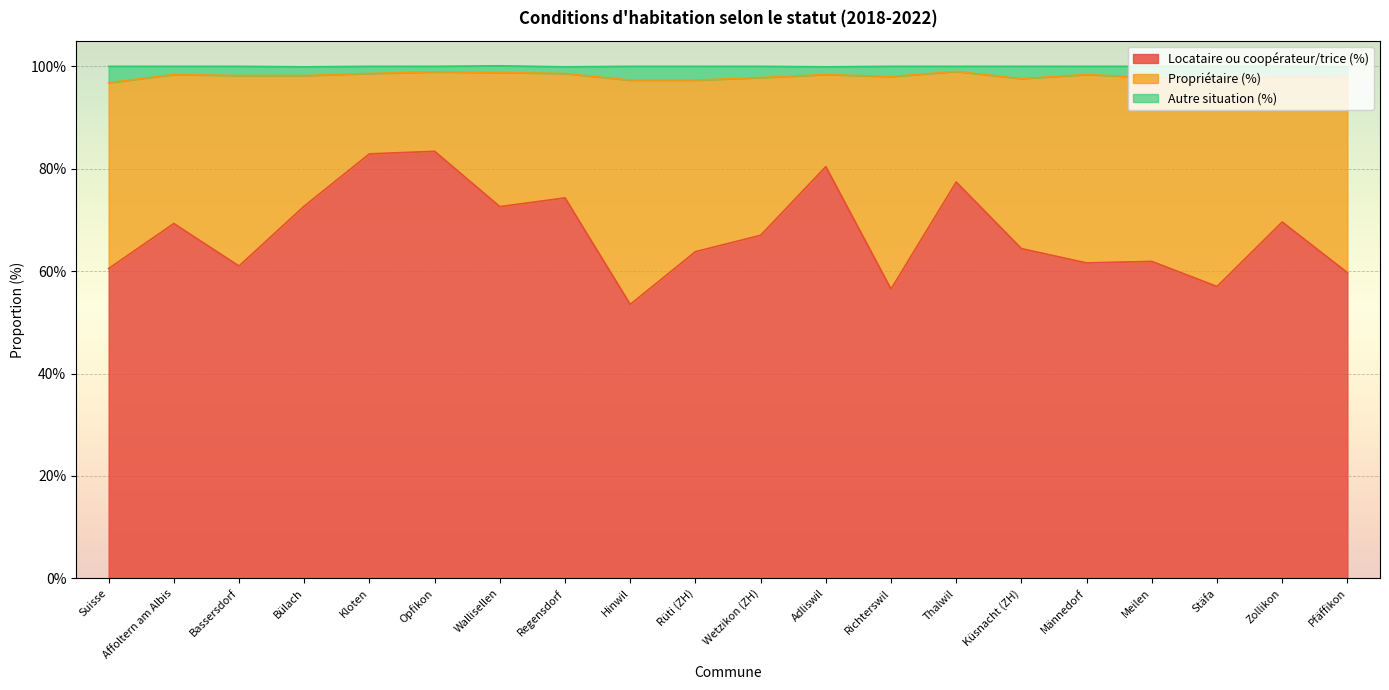

At which category does the chart reach its peak across all series?

Thalwil